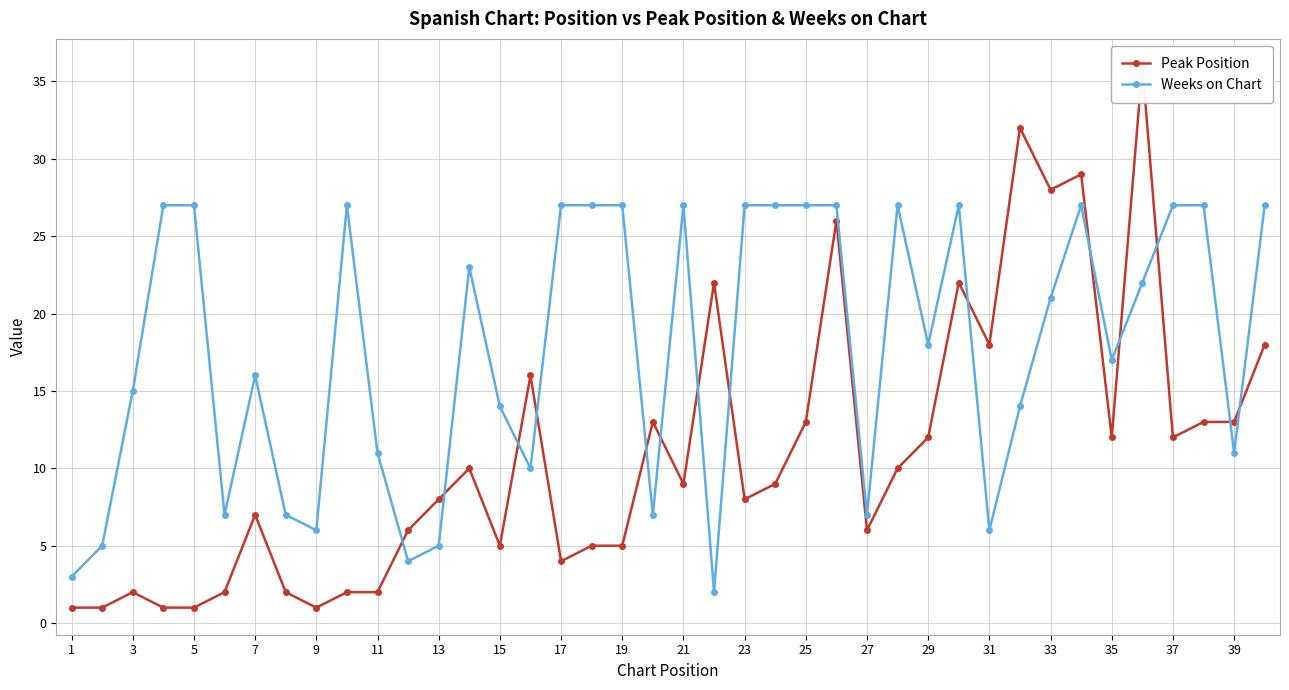

What are all the series names shown in the legend?

Peak Position, Weeks on Chart